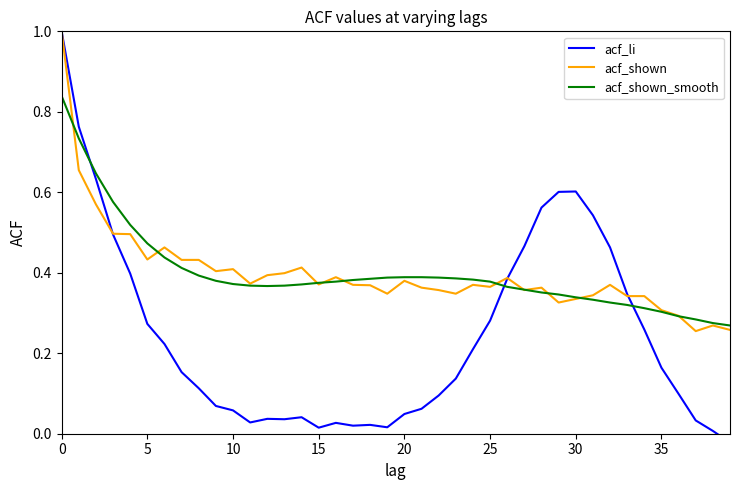

What is the label of the 24th point from the left?

23